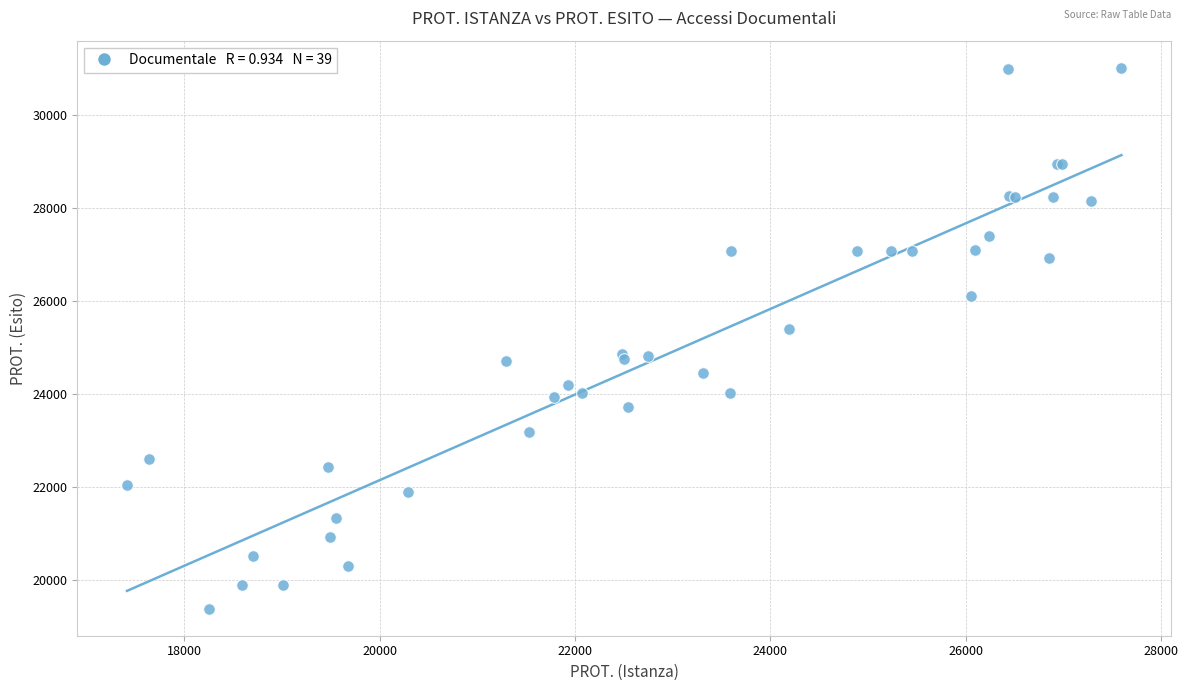

What Y value in the scatter plot is closest to 25204?

25402